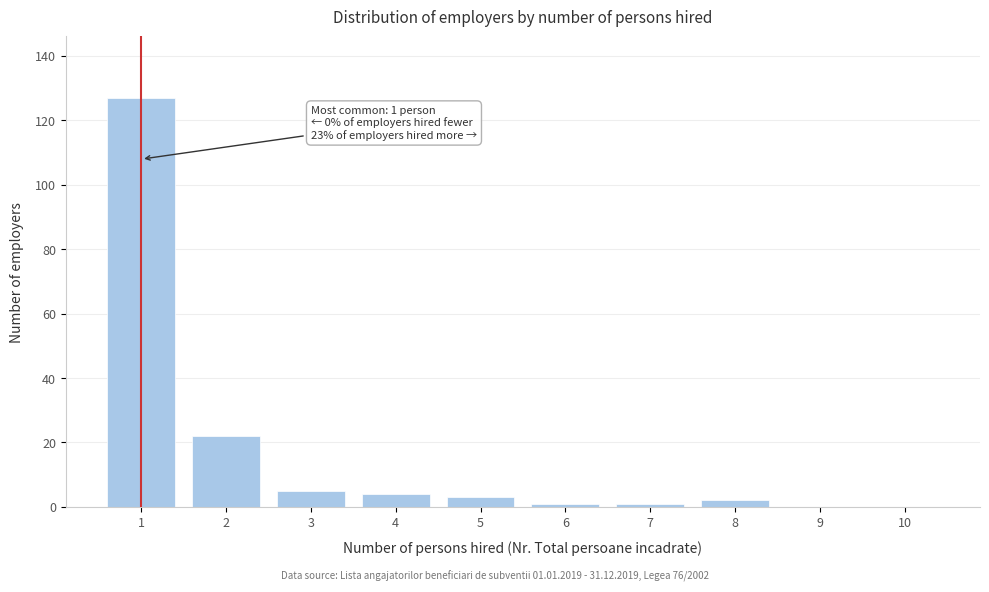

Reading right to left, transcribe all the data shown in this chart.

10=0	9=0	8=2	7=1	6=1	5=3	4=4	3=5	2=22	1=127